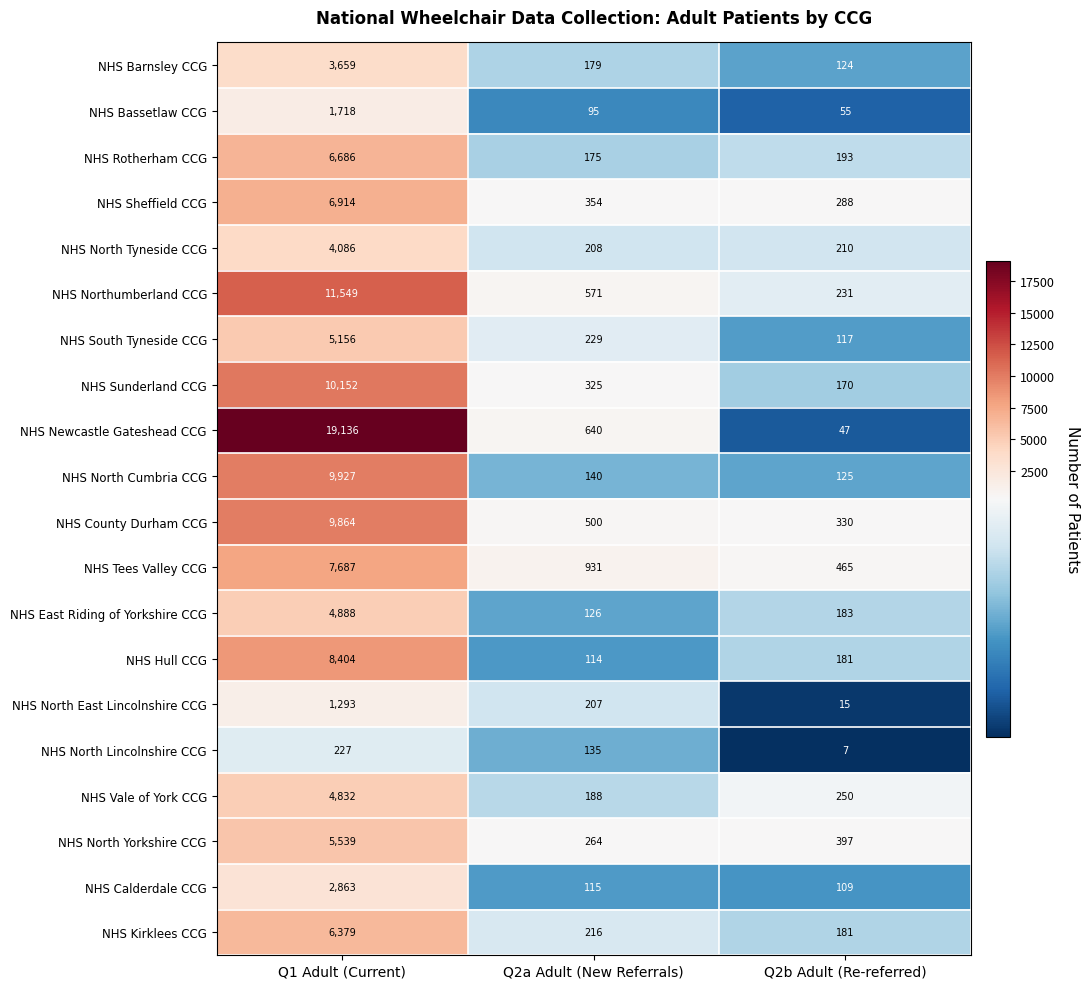

At how many categories does at least one series exceed 443?

3